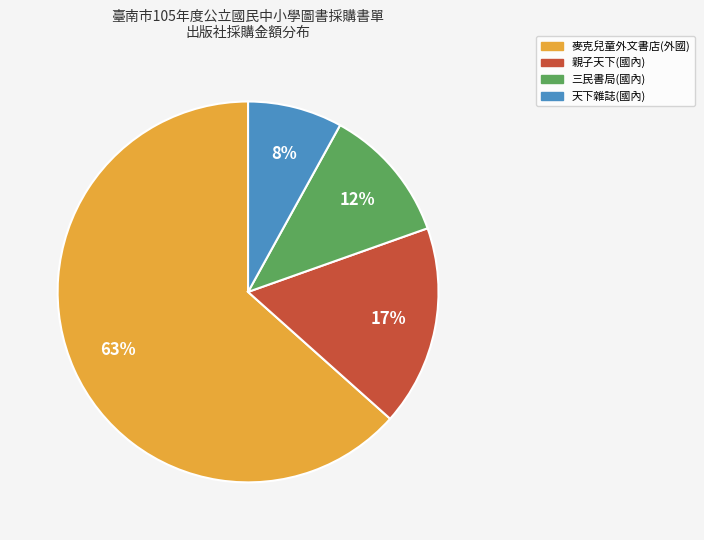

Does any single category account for the majority?

Yes